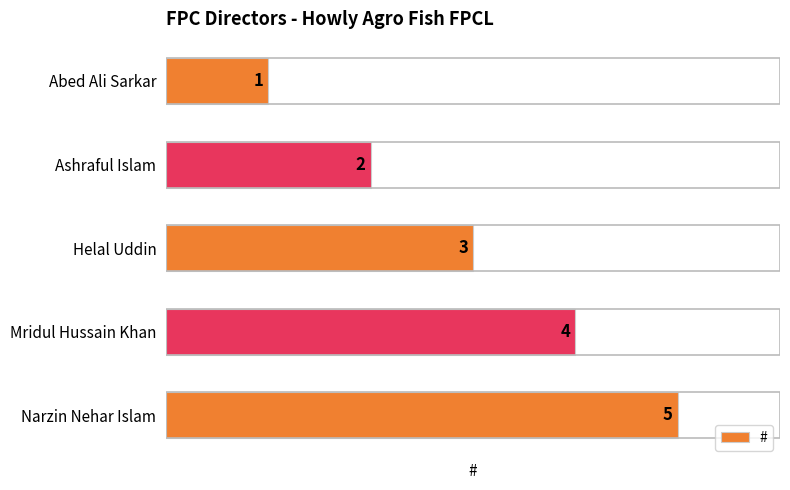

What is the sum of all values?

15